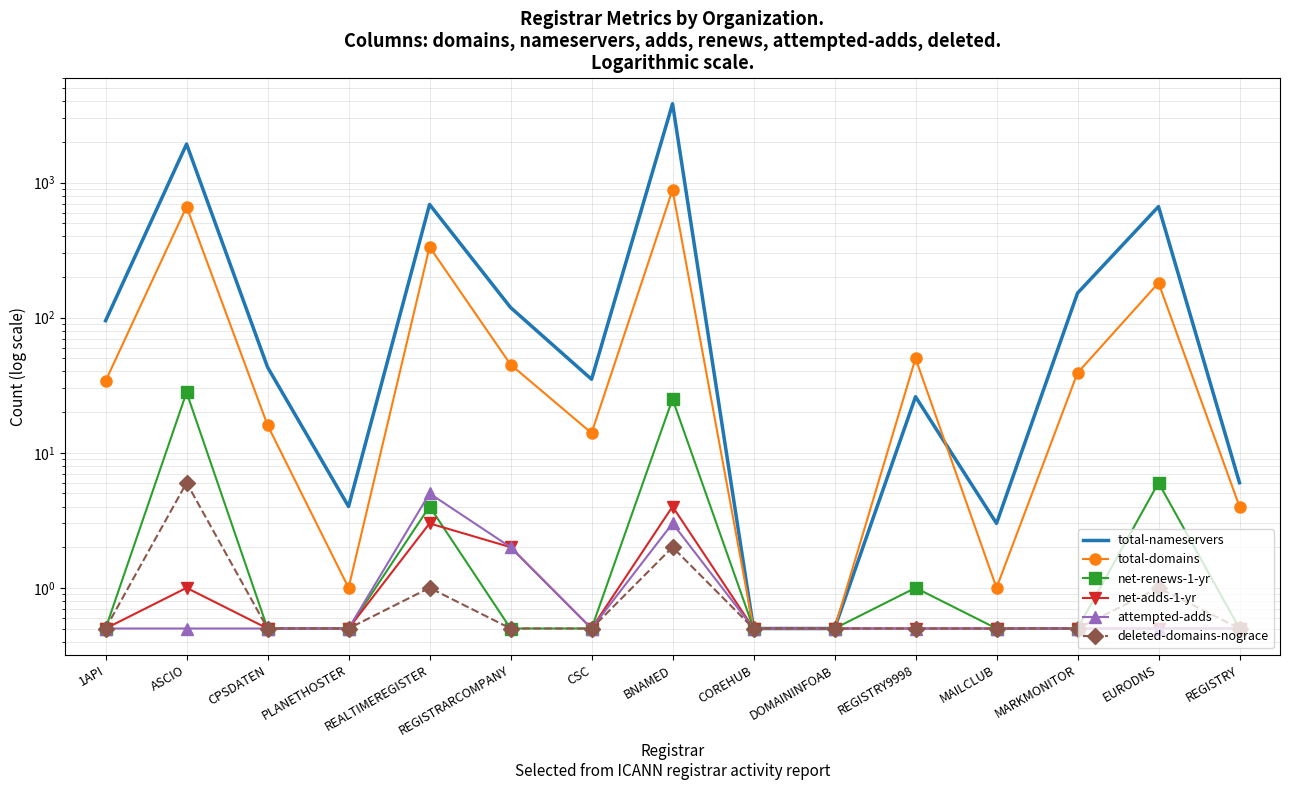

Which has a higher value, CSC or REGISTRY?

CSC